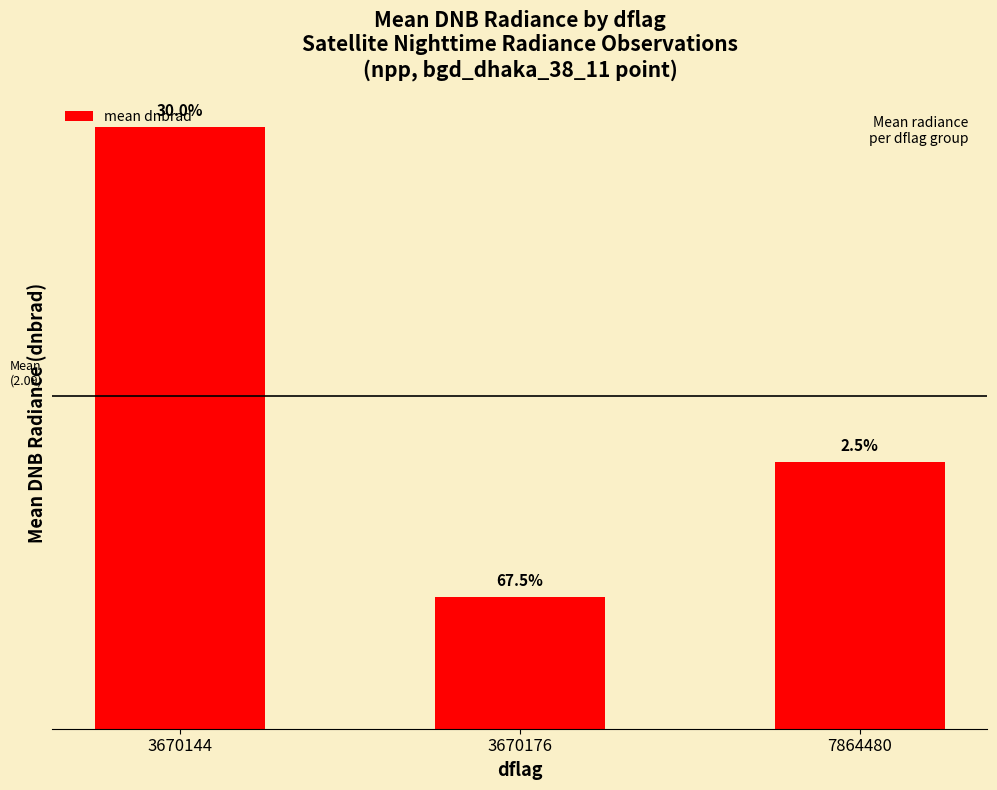

Does the chart contain any negative values?

No